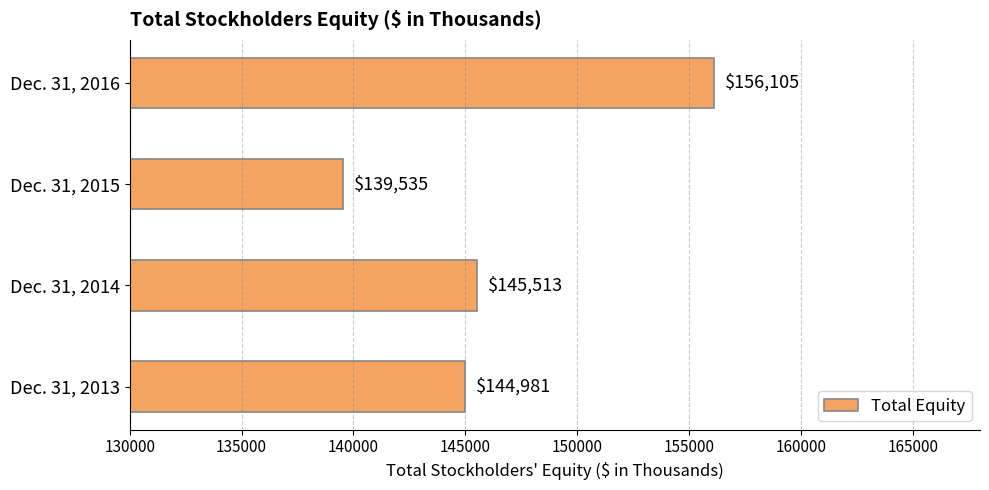

What is the difference between the maximum and minimum values?

16570